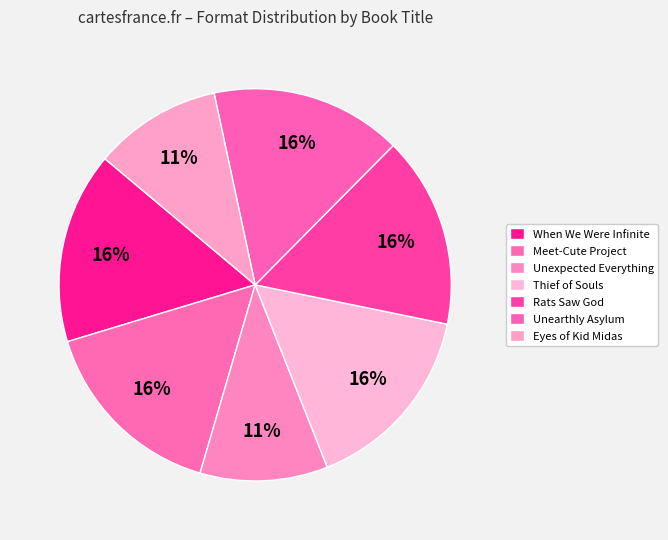

To the nearest percent, what is the difference between the largest and smallest slice percentages?

5%